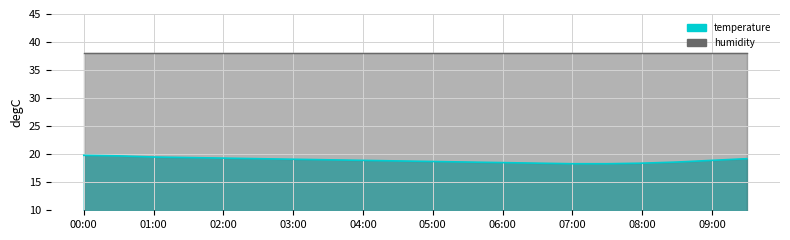

What is the minimum value shown in the chart?

18.3